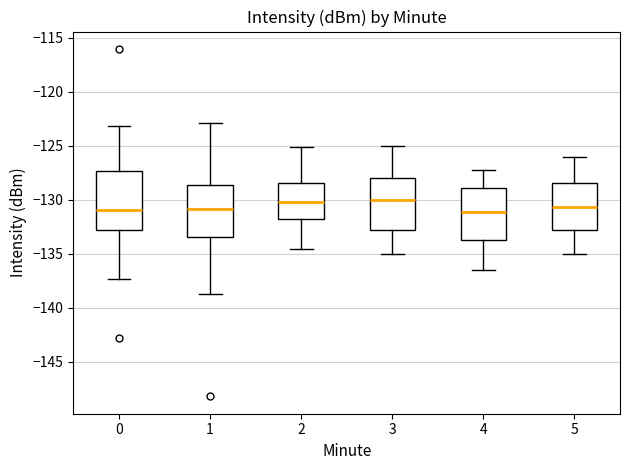

Reading left to right, transcribe this box plot: for each box, give where its median line is, the range the box spans, and where its two whiskers end, as read against the y-axis. The values are not printed on the chart, so give them approximately, as read against the axis.

0: median -131.0, box -133.0 to -127.5, whiskers -137.5 to -123.0
1: median -131.0, box -133.5 to -128.5, whiskers -138.5 to -123.0
2: median -130.0, box -131.5 to -128.5, whiskers -134.5 to -125.0
3: median -130.0, box -132.5 to -128.0, whiskers -135.0 to -125.0
4: median -131.0, box -133.5 to -129.0, whiskers -136.5 to -127.0
5: median -130.5, box -133.0 to -128.5, whiskers -135.0 to -126.0